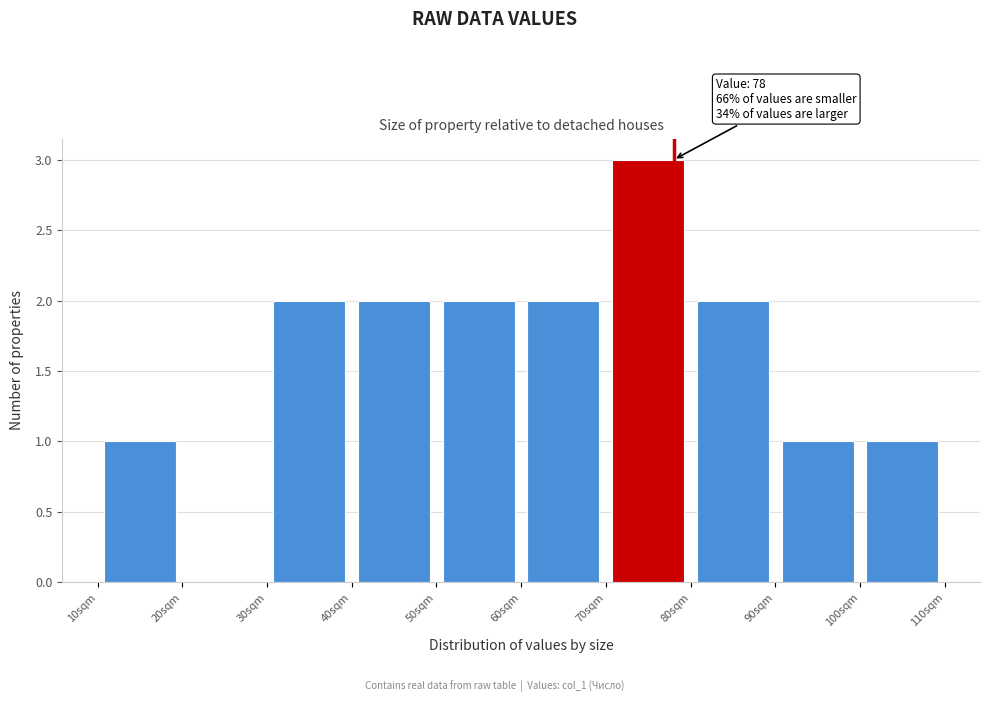

Over which range of the x-axis is the bar tallest?

70 to 80